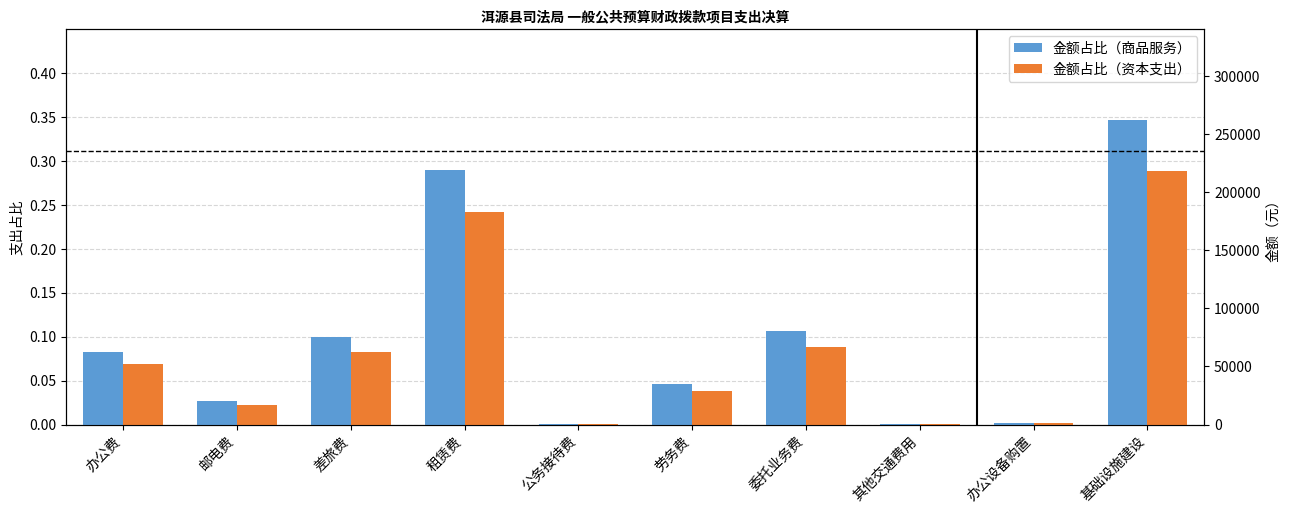

The 金额占比（资本支出） series shows 0.0 at 办公设备购置. True or false?

True